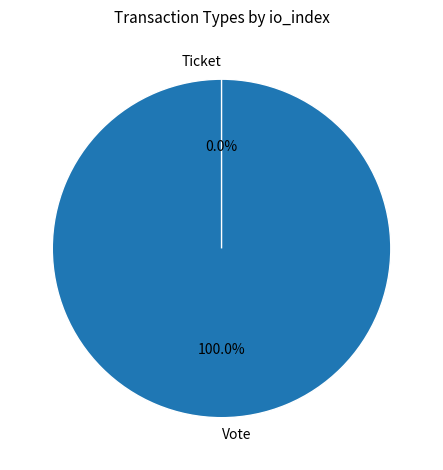

True or false: Ticket accounts for 10% of the total.

False